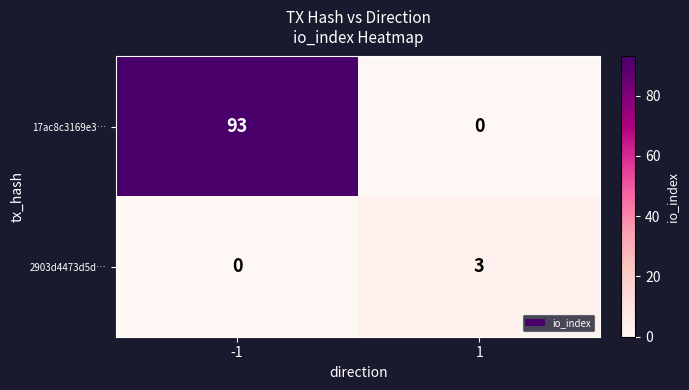

What is the highest value of the 2903d4473d5d… series?

3